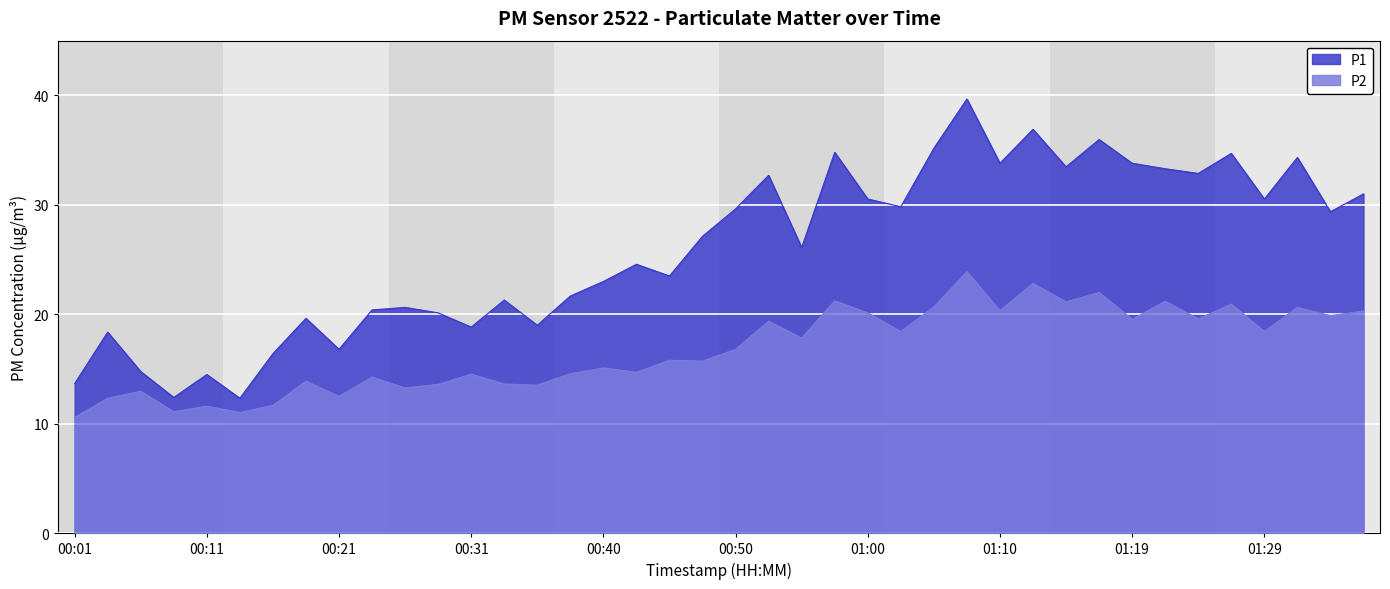

Reading right to left, list all the values displayed in this chart.

P1: 31.0	29.4	34.3	30.5	34.7	32.9	33.3	33.8	36.0	33.5	36.9	33.8	39.7	35.2	29.8	30.5	34.8	26.1	32.7	29.6	27.1	23.5	24.6	23.0	21.7	19.0	21.3	18.8	20.1	20.6	20.4	16.8	19.6	16.4	12.3	14.5	12.4	14.8	18.4	13.7
P2: 20.3	19.9	20.6	18.4	20.9	19.6	21.2	19.5	22.0	21.1	22.8	20.3	23.9	20.7	18.4	20.1	21.2	17.8	19.4	16.8	15.7	15.8	14.7	15.1	14.6	13.5	13.6	14.5	13.6	13.3	14.3	12.5	13.9	11.7	11.0	11.6	11.1	13.0	12.3	10.6